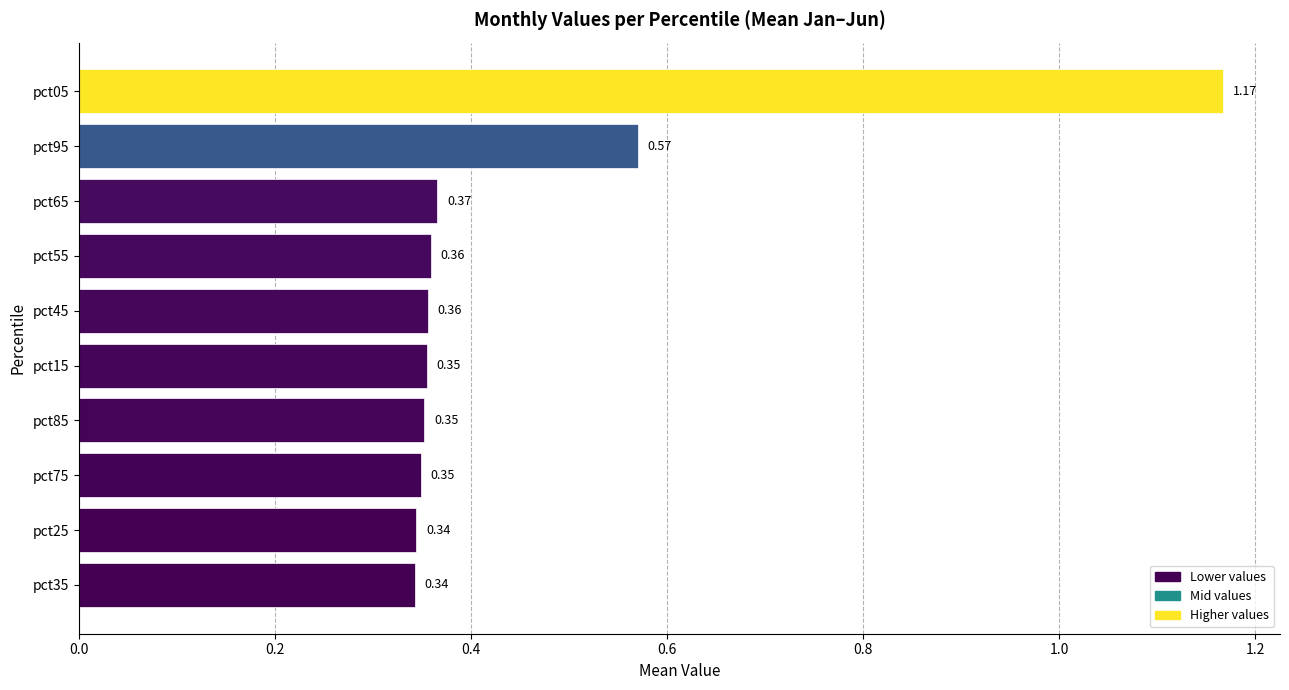

Between pct35 and pct45, which is larger?

pct45